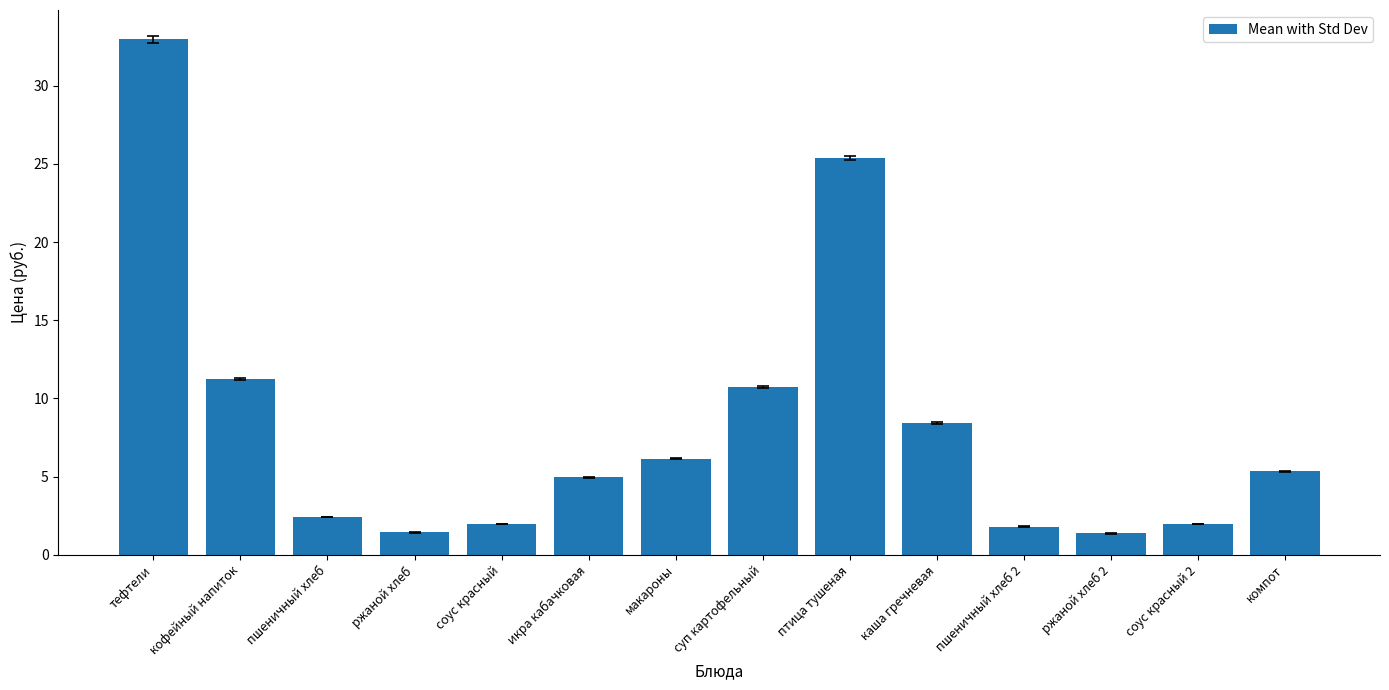

What is the average value?

8.3